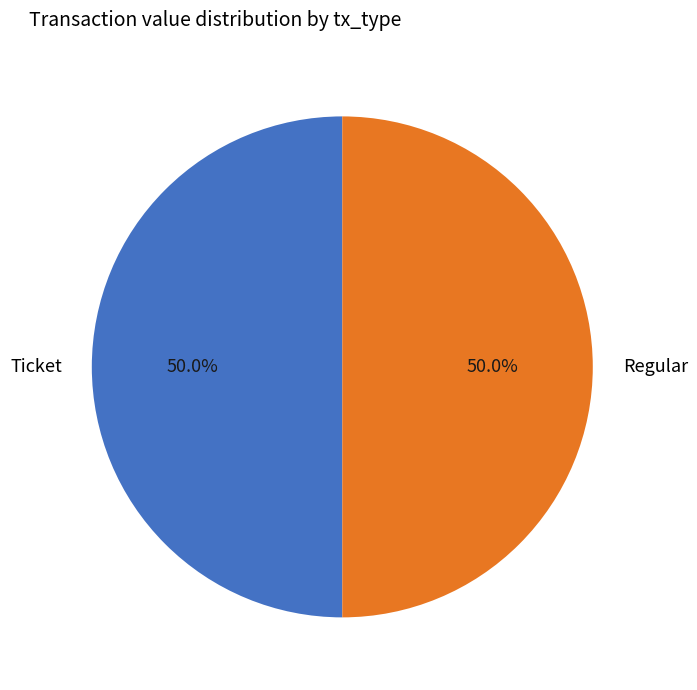

To the nearest percent, what is the average slice percentage?

50%